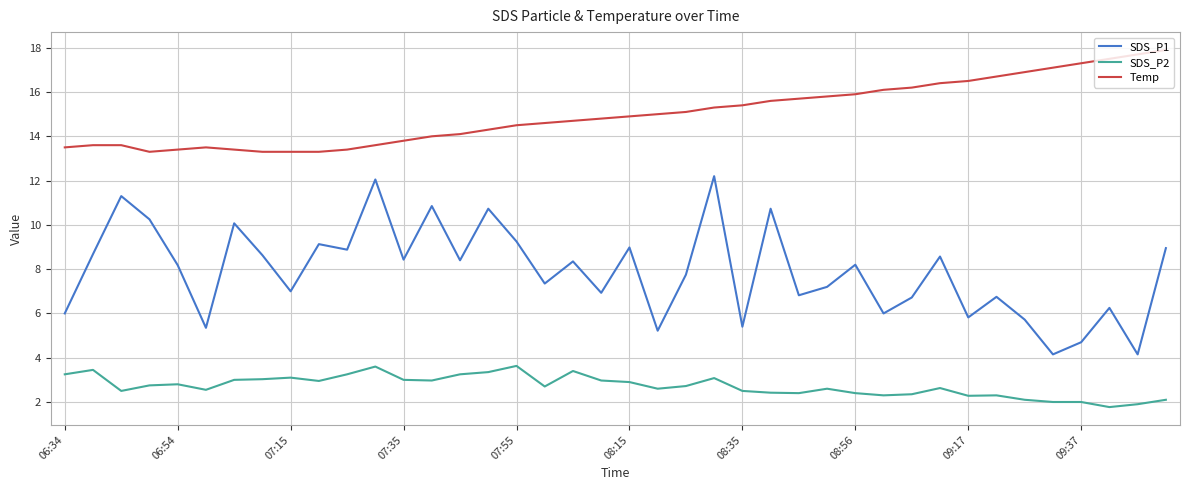

How many lines are shown in the chart?

3